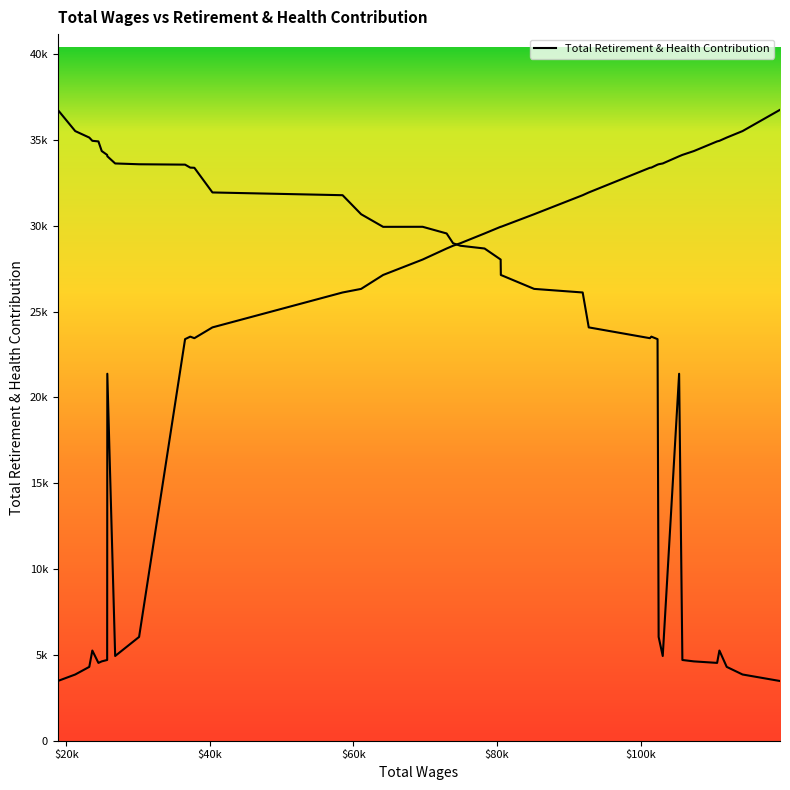

Approximately how many times larger is the value at 36545 compared to 103091?

0.7